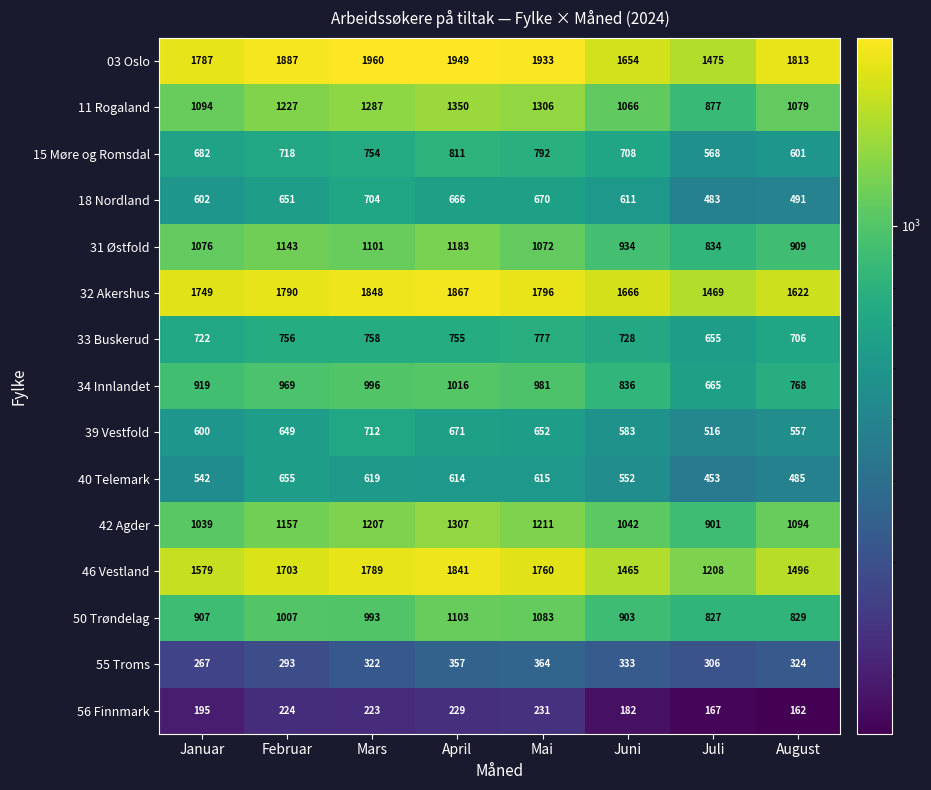

Between Mai and Juli, which series saw the biggest shift?

46 Vestland